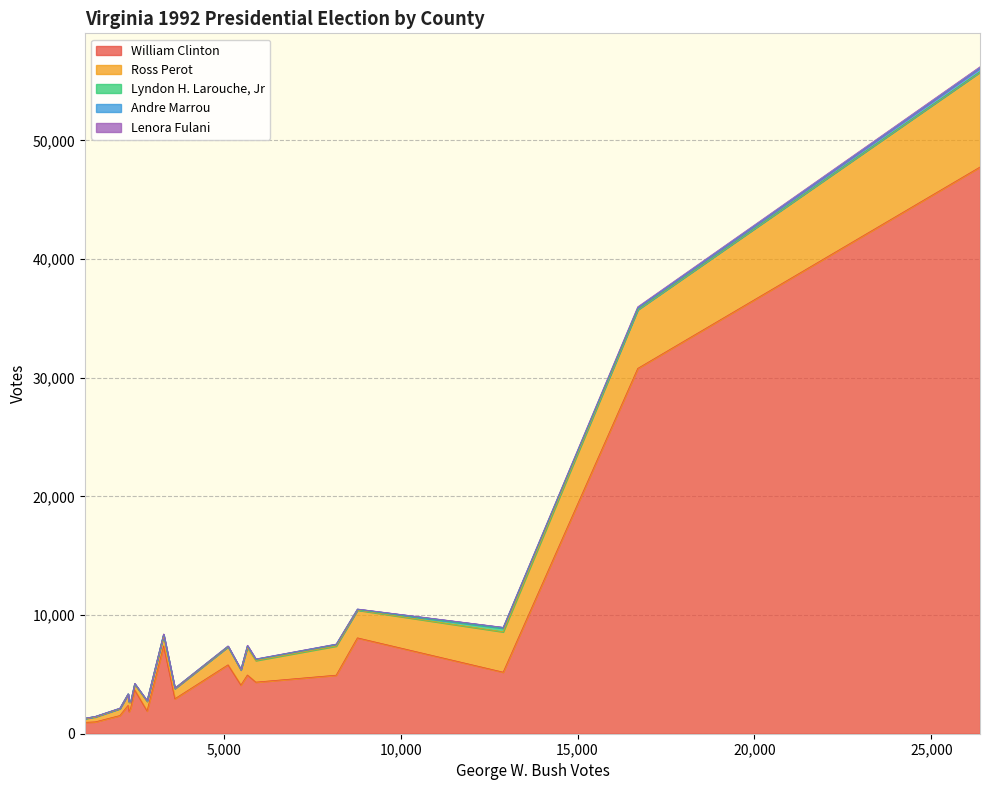

In Lyndon H. Larouche, Jr, how many points are lower than both neighbors (excluding endpoints)?

6